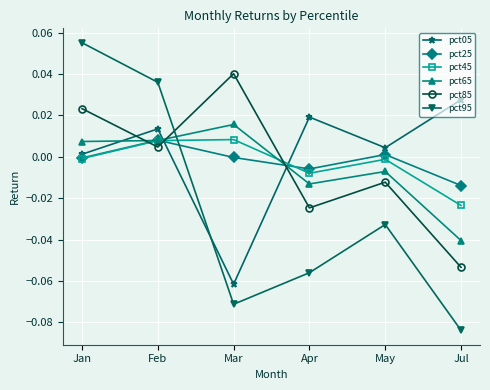

At which category does the chart reach its minimum across all series?

Jul